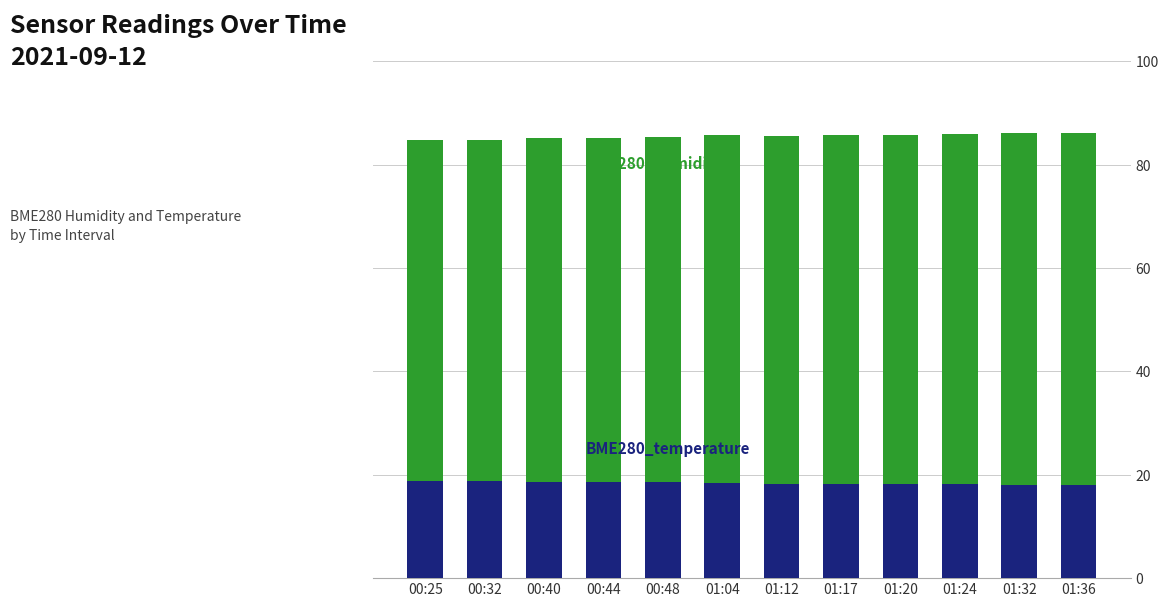

What is the total value across all series at 00:44?

85.2